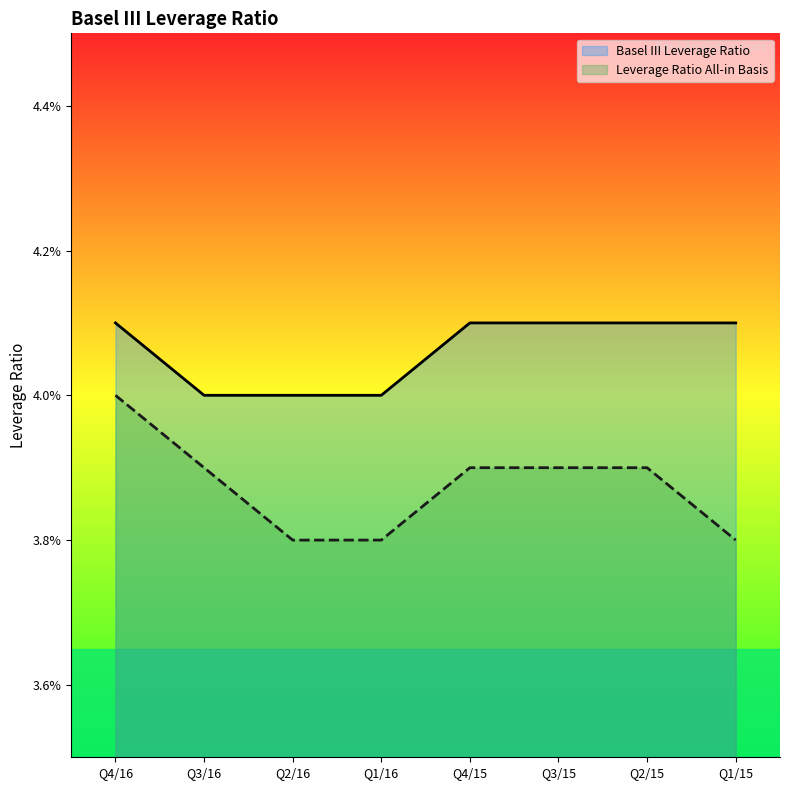

Rank the series by their average value, from highest to lowest.

Basel III Leverage Ratio, Leverage Ratio All-in Basis